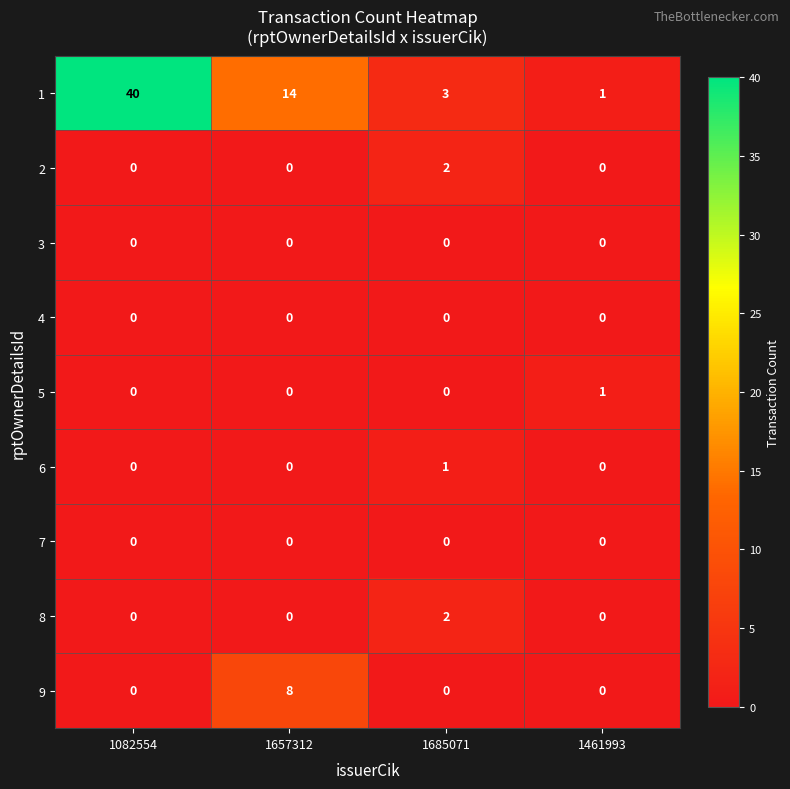

At which category is the sum across all series the highest?

1082554